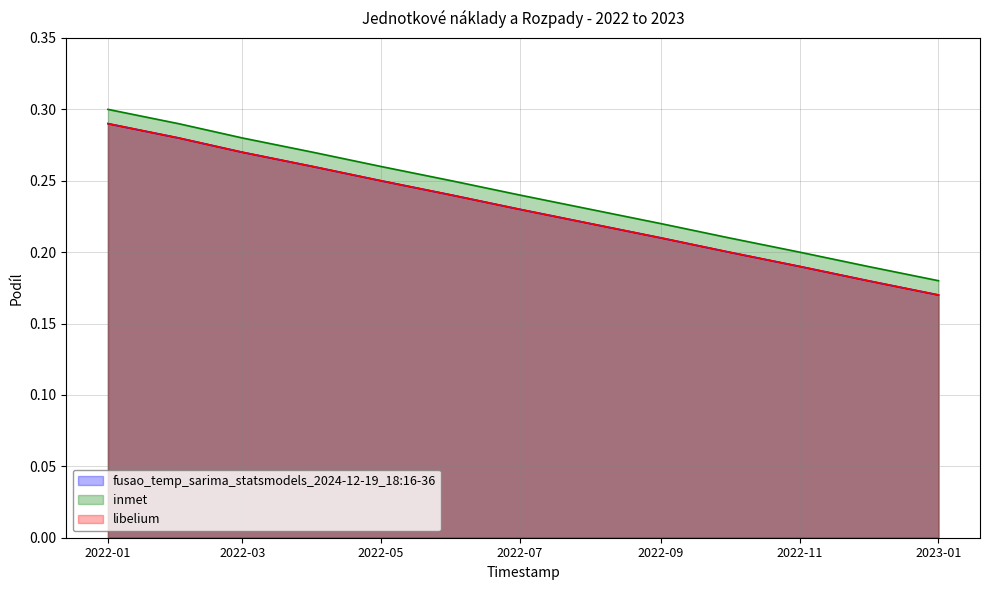

What is the average value of the inmet series?

0.2